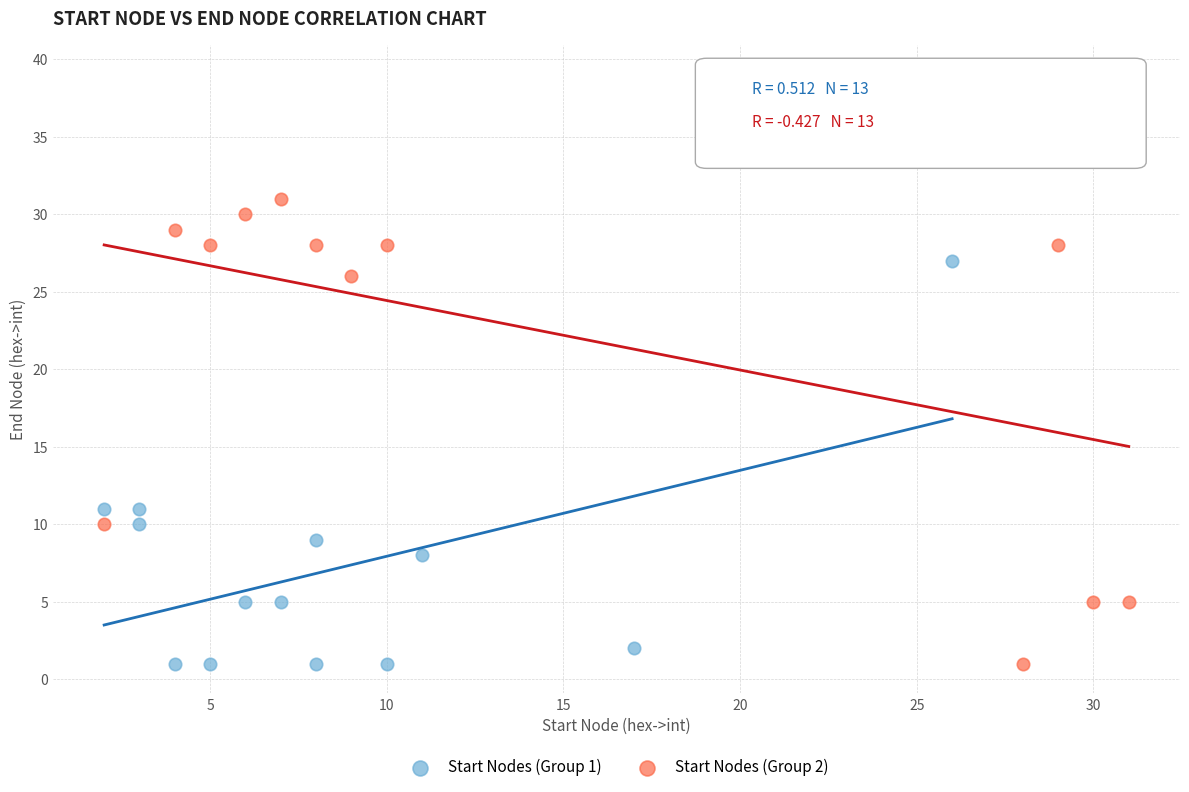

Which series has the widest spread of Y values?

Start Nodes (Group 2)